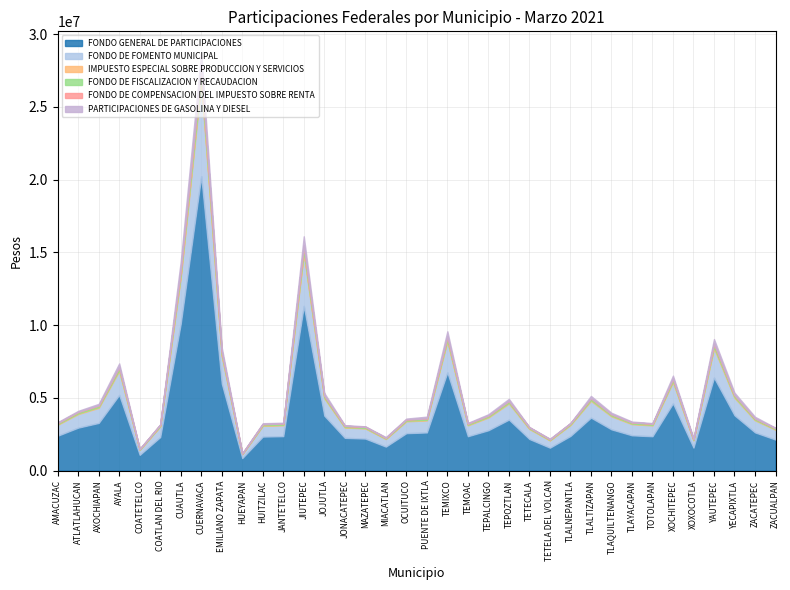

True or false: PARTICIPACIONES DE GASOLINA Y DIESEL has more than 2 interior local peaks.

True